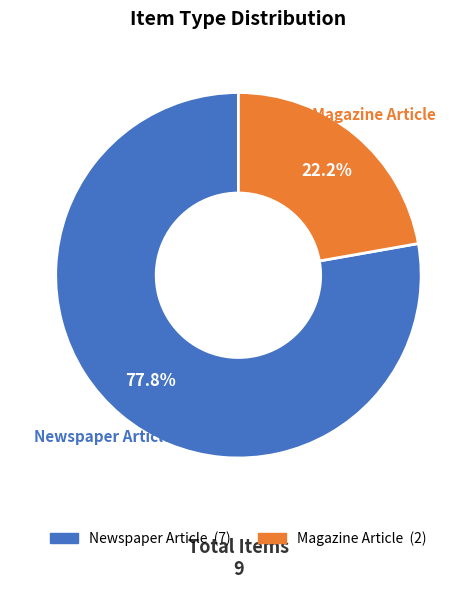

Rank the categories by value from highest to lowest.

Newspaper Article, Magazine Article